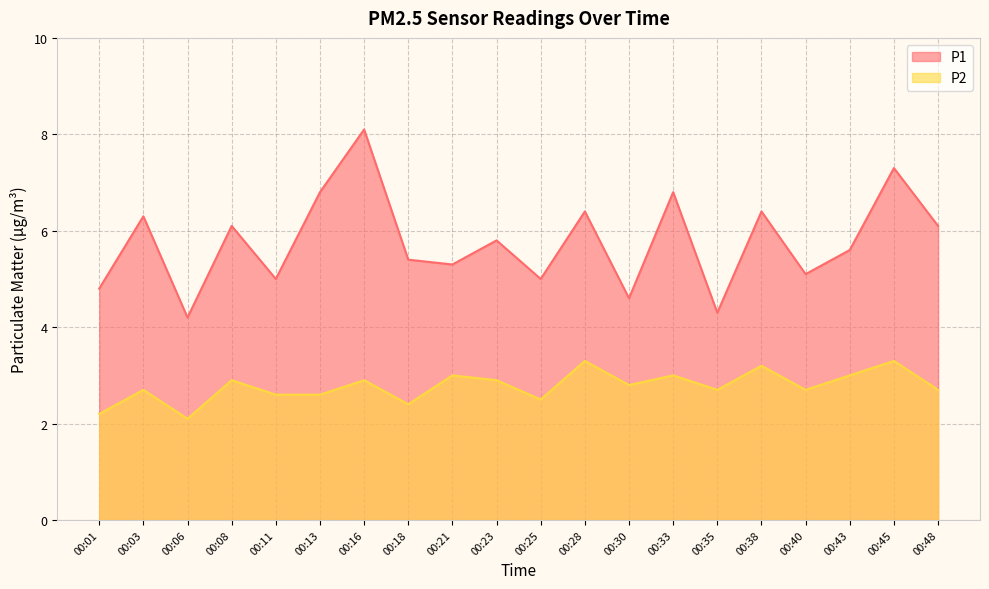

In P2, how many points are higher than both neighbors (excluding endpoints)?

8